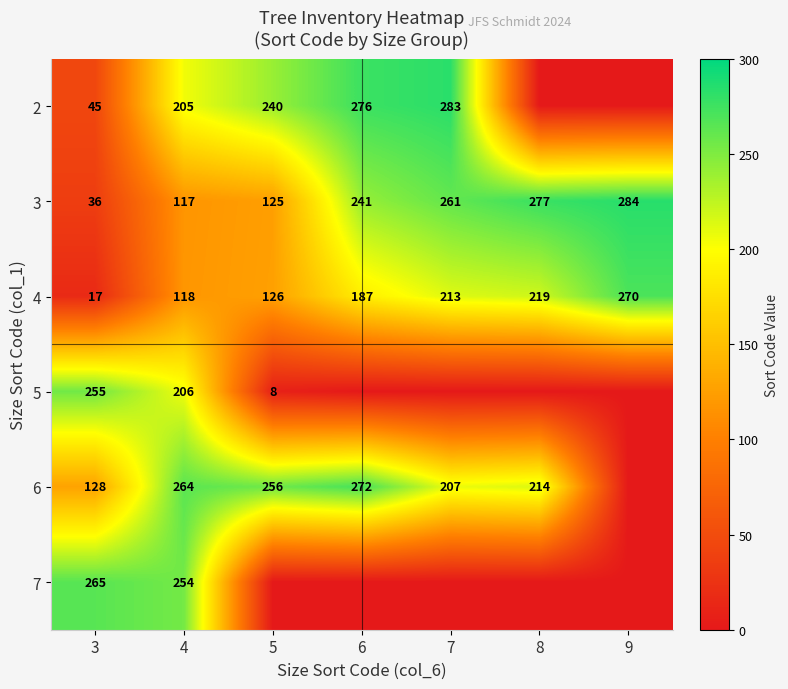

Count the number of categories in the chart.

7